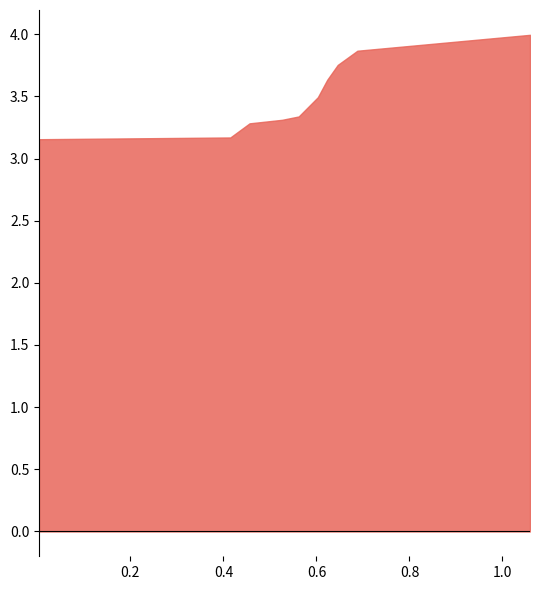

How many data points does each series have?

10